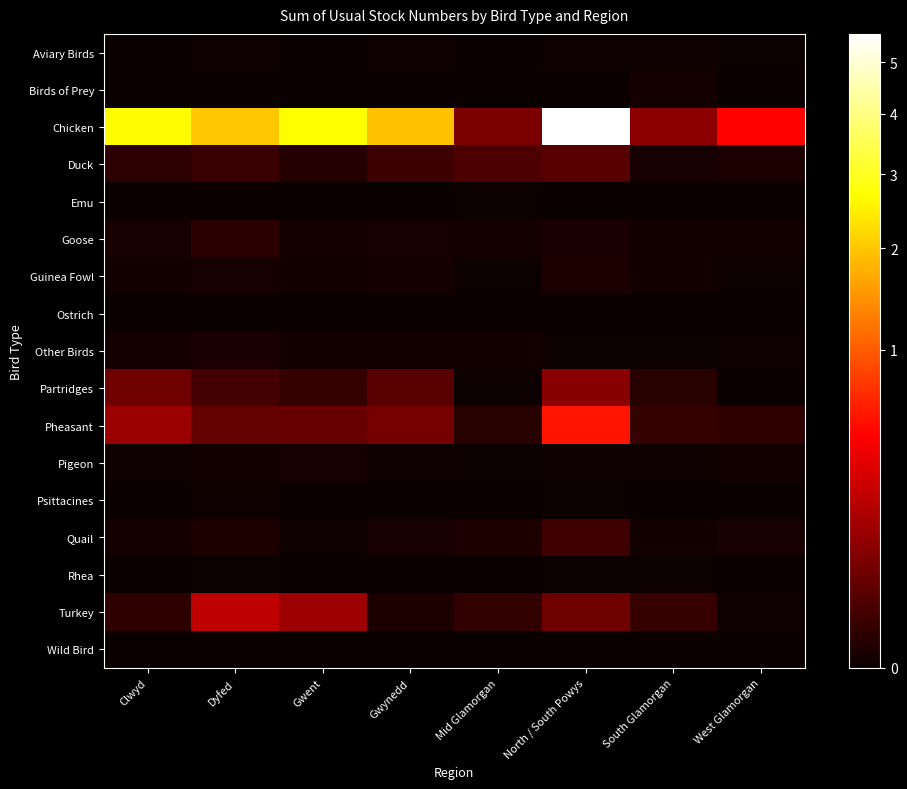

Reading left to right, transcribe all the data shown in this chart.

Aviary Birds: Clwyd=2	Dyfed=76	Gwent=0	Gwynedd=69	Mid Glamorgan=0	North / South Powys=31	South Glamorgan=48	West Glamorgan=23
Birds of Prey: Clwyd=0	Dyfed=0	Gwent=1	Gwynedd=0	Mid Glamorgan=0	North / South Powys=4	South Glamorgan=250	West Glamorgan=0
Chicken: Clwyd=2634578	Dyfed=1998447	Gwent=2666482	Gwynedd=1941375	Mid Glamorgan=68555	North / South Powys=5604612	South Glamorgan=97576	West Glamorgan=469181
Duck: Clwyd=3352	Dyfed=8207	Gwent=1742	Gwynedd=8656	Mid Glamorgan=17617	North / South Powys=25727	South Glamorgan=433	West Glamorgan=739
Emu: Clwyd=0	Dyfed=5	Gwent=0	Gwynedd=0	Mid Glamorgan=9	North / South Powys=2	South Glamorgan=2	West Glamorgan=0
Goose: Clwyd=397	Dyfed=2939	Gwent=296	Gwynedd=436	Mid Glamorgan=266	North / South Powys=641	South Glamorgan=155	West Glamorgan=151
Guinea Fowl: Clwyd=85	Dyfed=329	Gwent=111	Gwynedd=193	Mid Glamorgan=22	North / South Powys=860	South Glamorgan=87	West Glamorgan=10
Ostrich: Clwyd=0	Dyfed=2	Gwent=0	Gwynedd=0	Mid Glamorgan=0	North / South Powys=0	South Glamorgan=0	West Glamorgan=0
Other Birds: Clwyd=264	Dyfed=580	Gwent=153	Gwynedd=92	Mid Glamorgan=90	North / South Powys=22	South Glamorgan=6	West Glamorgan=83
Partridges: Clwyd=48162	Dyfed=12661	Gwent=6280	Gwynedd=27528	Mid Glamorgan=14	North / South Powys=86585	South Glamorgan=2610	West Glamorgan=0
Pheasant: Clwyd=122414	Dyfed=36452	Gwent=39453	Gwynedd=57681	Mid Glamorgan=2500	North / South Powys=552496	South Glamorgan=5729	West Glamorgan=4404
Pigeon: Clwyd=33	Dyfed=90	Gwent=378	Gwynedd=43	Mid Glamorgan=10	North / South Powys=64	South Glamorgan=72	West Glamorgan=86
Psittacines: Clwyd=0	Dyfed=49	Gwent=0	Gwynedd=2	Mid Glamorgan=0	North / South Powys=17	South Glamorgan=1	West Glamorgan=0
Quail: Clwyd=211	Dyfed=815	Gwent=43	Gwynedd=326	Mid Glamorgan=921	North / South Powys=10248	South Glamorgan=141	West Glamorgan=330
Rhea: Clwyd=0	Dyfed=17	Gwent=0	Gwynedd=3	Mid Glamorgan=1	North / South Powys=16	South Glamorgan=10	West Glamorgan=1
Turkey: Clwyd=4021	Dyfed=217318	Gwent=126071	Gwynedd=731	Mid Glamorgan=5135	North / South Powys=49327	South Glamorgan=7193	West Glamorgan=80
Wild Bird: Clwyd=0	Dyfed=2	Gwent=0	Gwynedd=0	Mid Glamorgan=0	North / South Powys=0	South Glamorgan=0	West Glamorgan=0